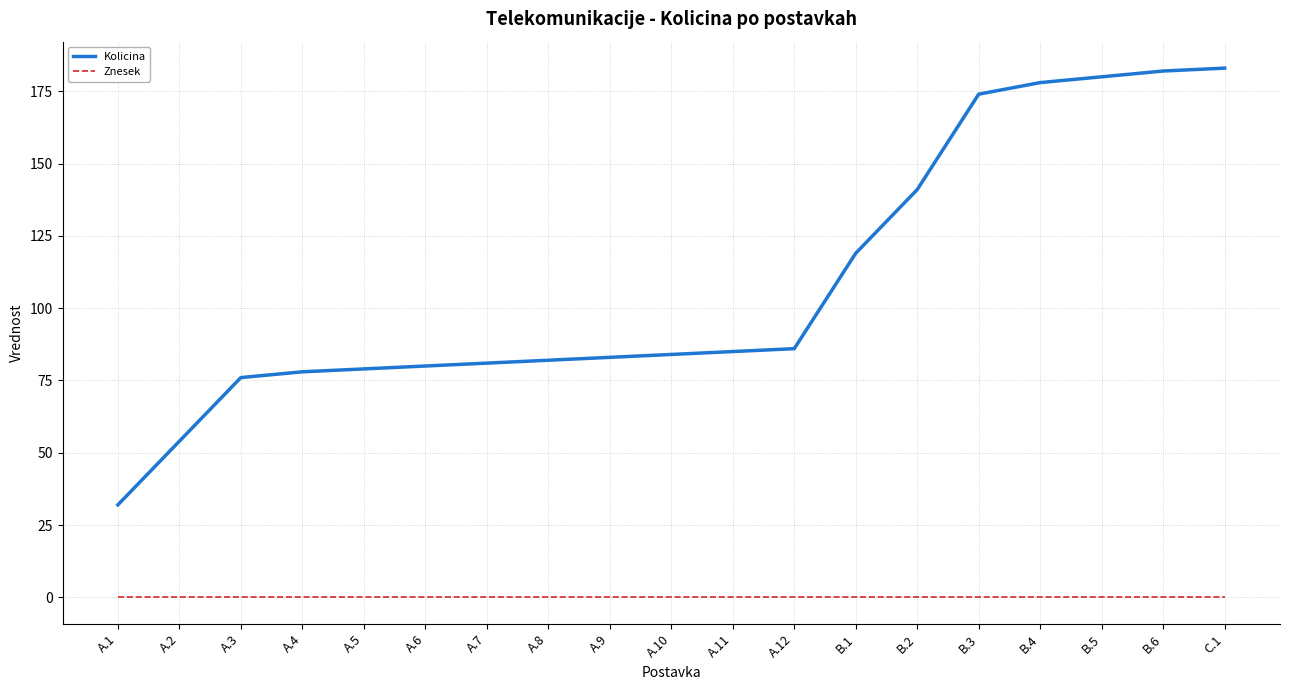

Reading right to left, transcribe all the data shown in this chart.

Kolicina: C.1=183	B.6=182	B.5=180	B.4=178	B.3=174	B.2=141	B.1=119	A.12=86	A.11=85	A.10=84	A.9=83	A.8=82	A.7=81	A.6=80	A.5=79	A.4=78	A.3=76	A.2=54	A.1=32
Znesek: C.1=0	B.6=0	B.5=0	B.4=0	B.3=0	B.2=0	B.1=0	A.12=0	A.11=0	A.10=0	A.9=0	A.8=0	A.7=0	A.6=0	A.5=0	A.4=0	A.3=0	A.2=0	A.1=0